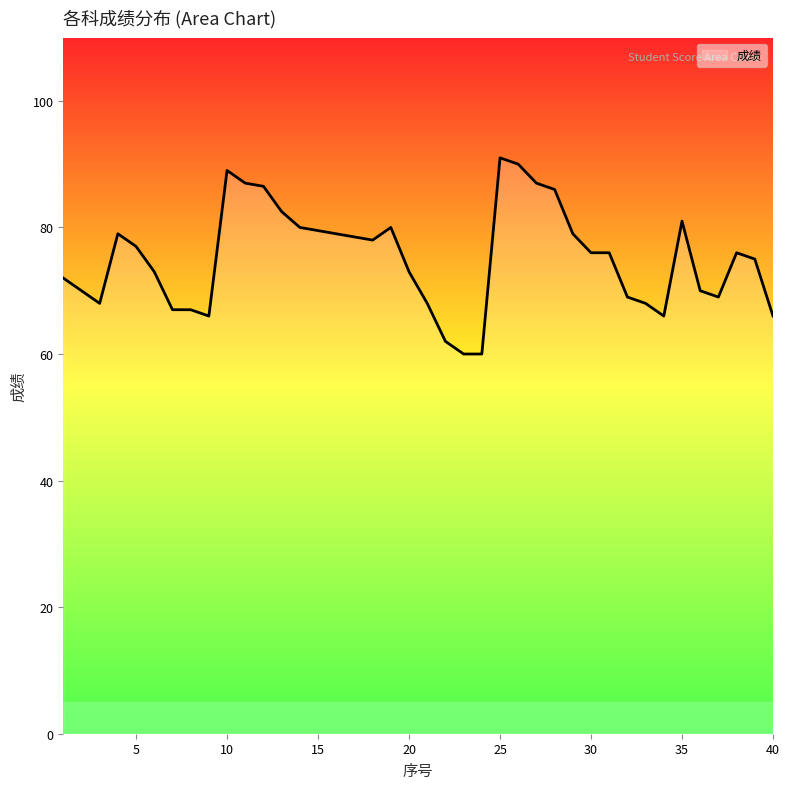

What is the greatest value displayed?

91.0